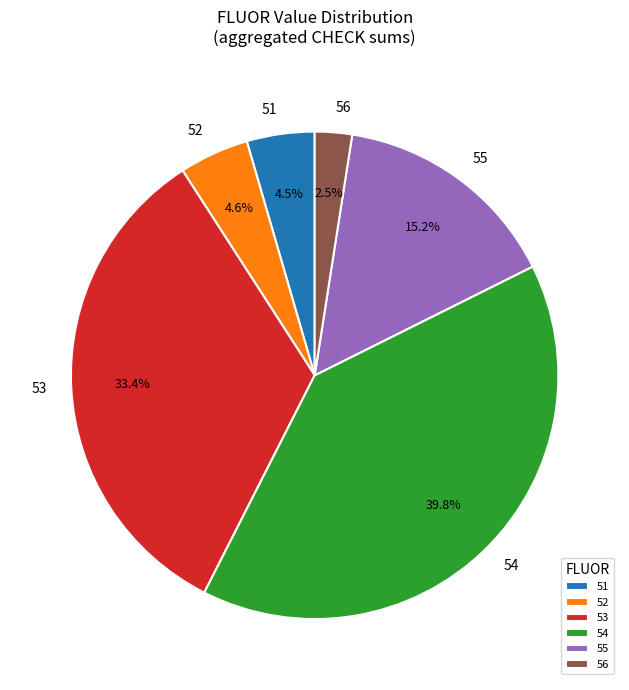

What is the largest slice in the pie chart?

54